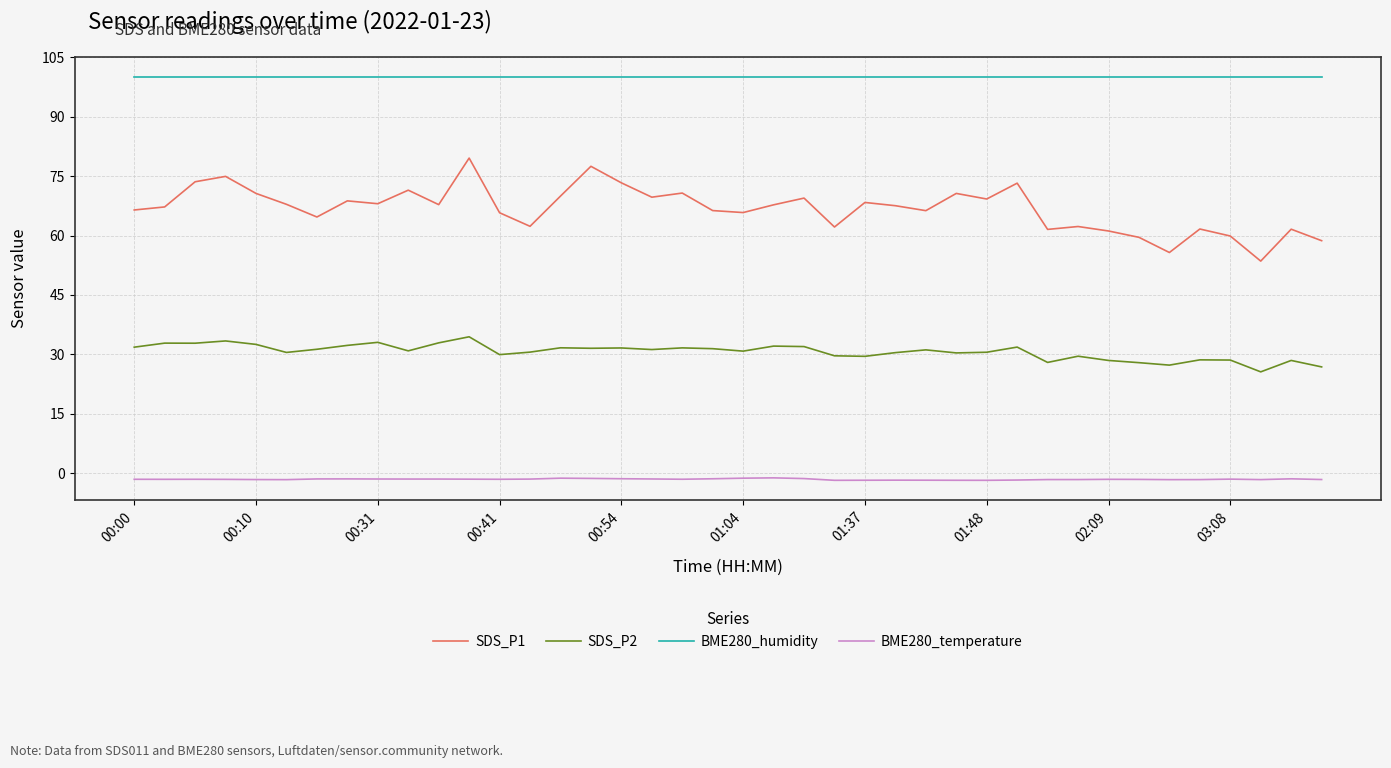

Which series has the largest total across all categories?

BME280_humidity